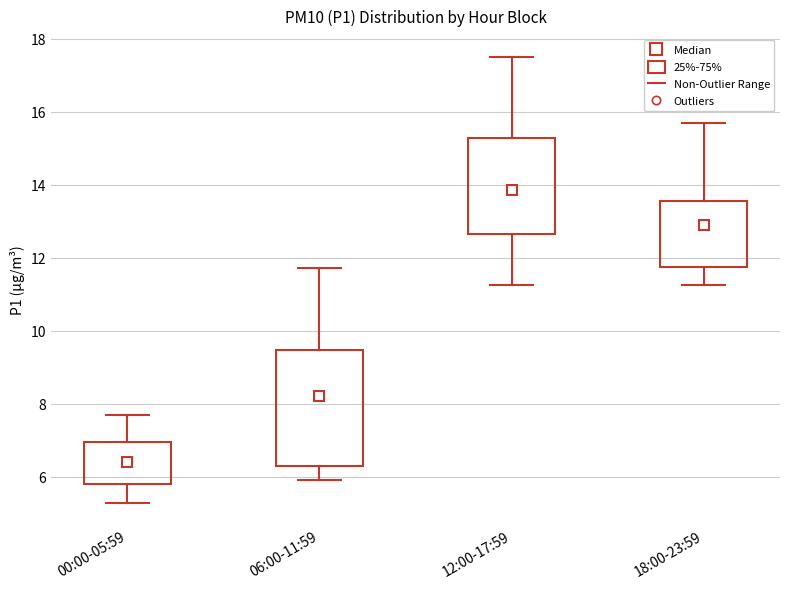

Comparing the boxes themselves (not the whiskers), which one is the tallest?

06:00-11:59